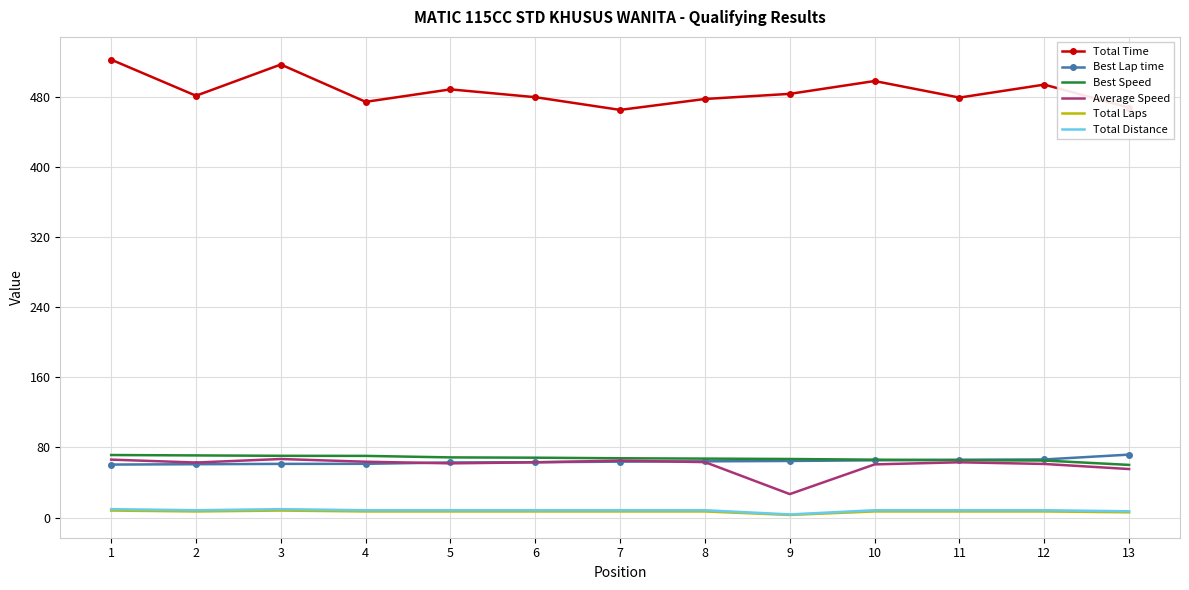

How many values in the Total Time series exceed 481?

7